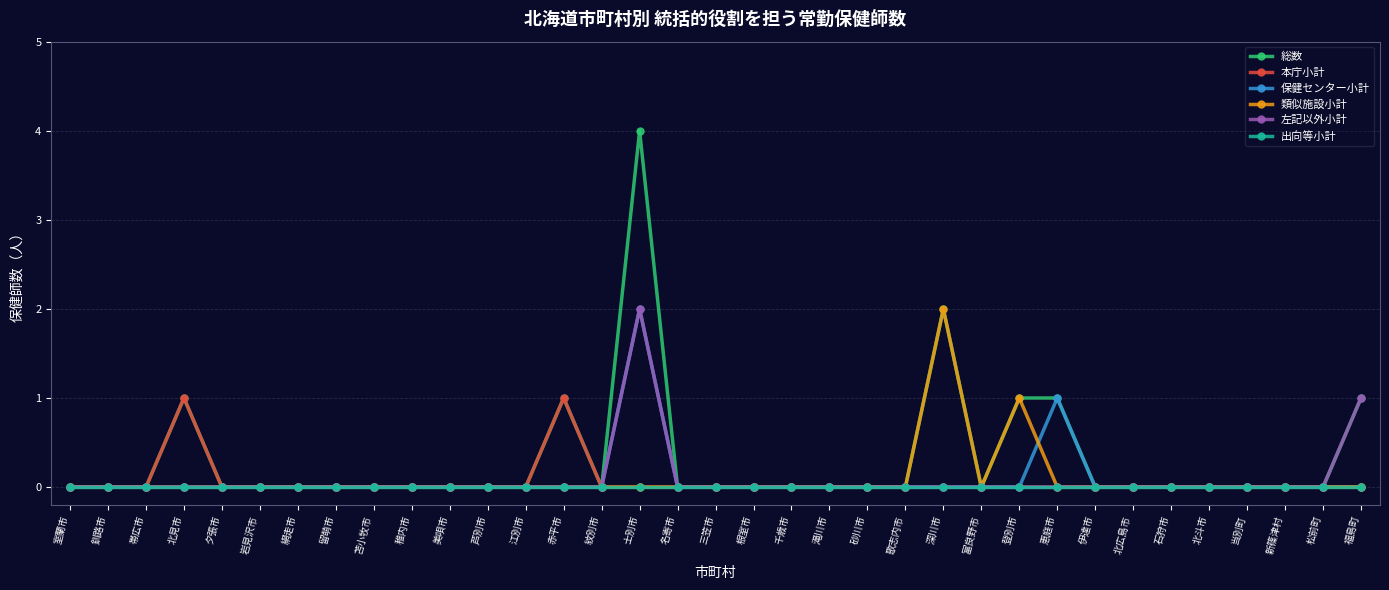

What position from the right is 歌志内市?

13